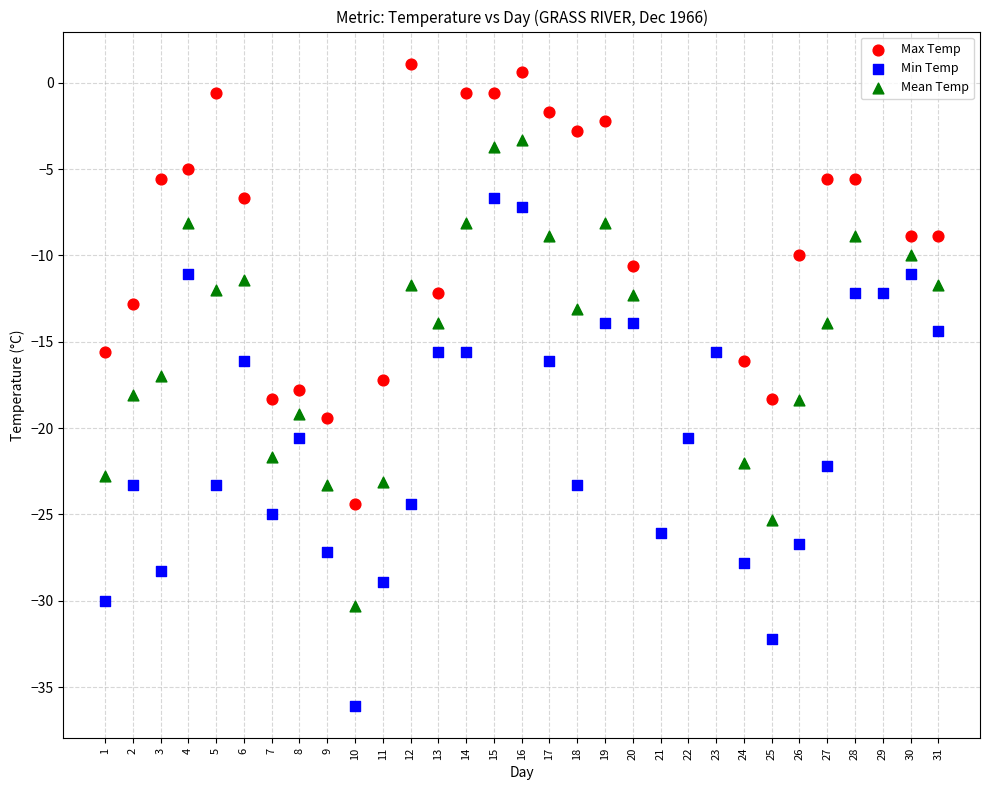

Which series contains the lowest Y value?

Min Temp